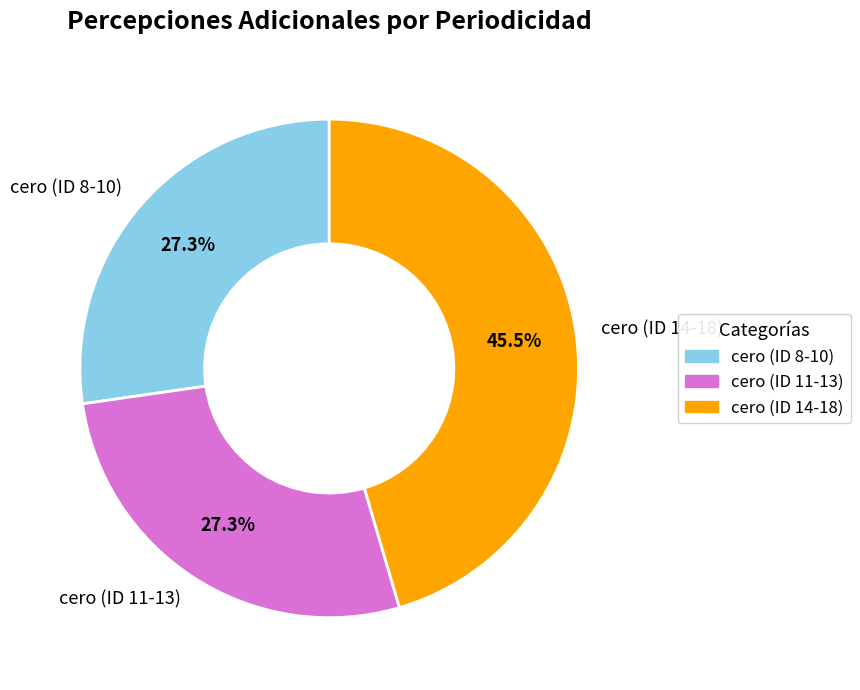

Between cero (ID 11-13) and cero (ID 14-18), which is larger?

cero (ID 14-18)